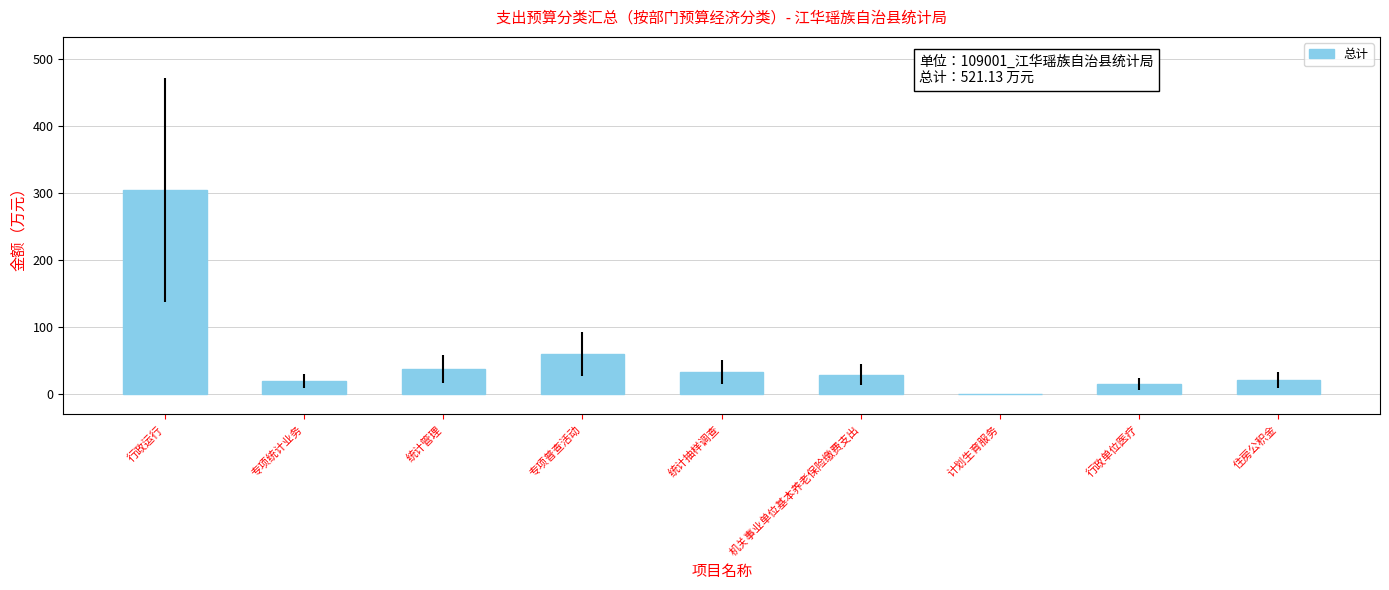

Are the bars horizontal?

No